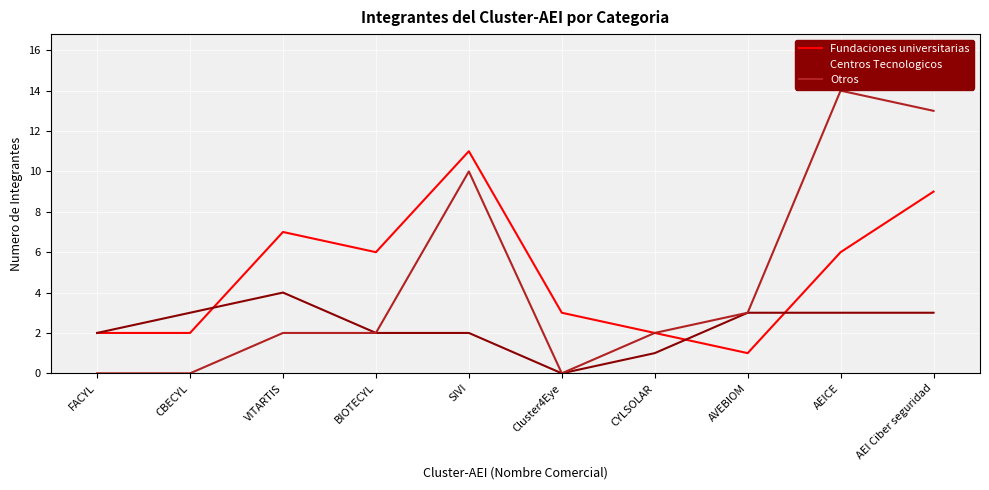

True or false: Fundaciones universitarias has more than 2 points higher than both neighbors.

False